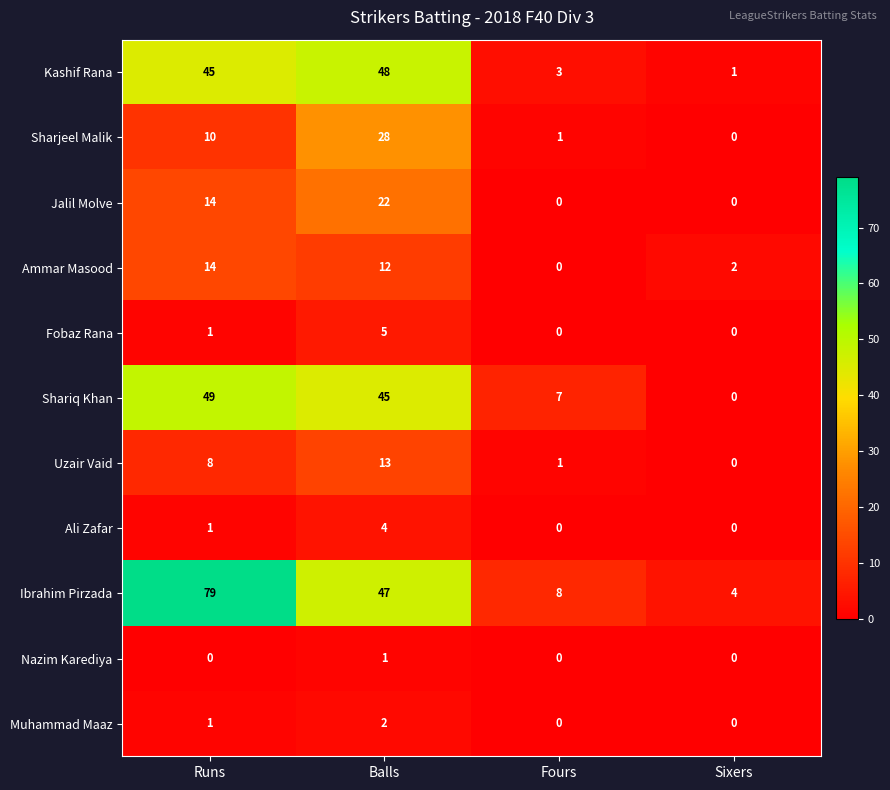

At which category is the sum across all series the highest?

Balls